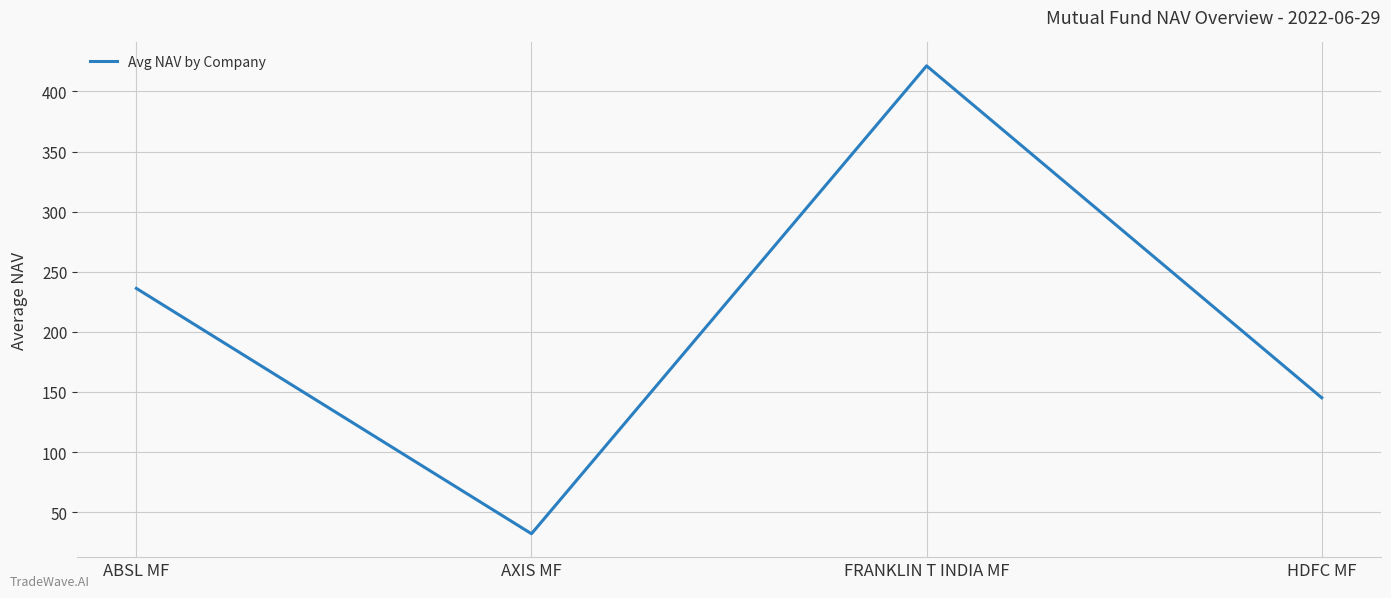

At which category does the chart reach its peak across all series?

FRANKLIN T INDIA MF